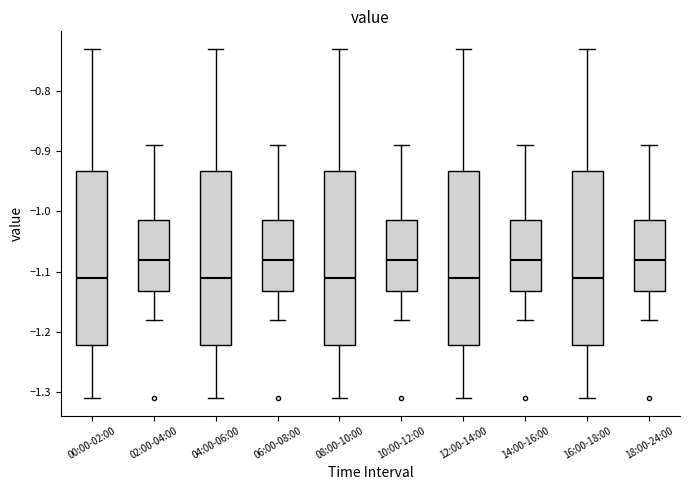

Reading left to right, read every box against the y-axis: the position of its median line, the range the box covers, and the ends of its whiskers. The values are not printed on the chart, so give them approximately, as read against the axis.

00:00-02:00: median -1.11, box -1.22 to -0.93, whiskers -1.31 to -0.73
02:00-04:00: median -1.08, box -1.13 to -1.01, whiskers -1.18 to -0.89
04:00-06:00: median -1.11, box -1.22 to -0.93, whiskers -1.31 to -0.73
06:00-08:00: median -1.08, box -1.13 to -1.01, whiskers -1.18 to -0.89
08:00-10:00: median -1.11, box -1.22 to -0.93, whiskers -1.31 to -0.73
10:00-12:00: median -1.08, box -1.13 to -1.01, whiskers -1.18 to -0.89
12:00-14:00: median -1.11, box -1.22 to -0.93, whiskers -1.31 to -0.73
14:00-16:00: median -1.08, box -1.13 to -1.01, whiskers -1.18 to -0.89
16:00-18:00: median -1.11, box -1.22 to -0.93, whiskers -1.31 to -0.73
18:00-24:00: median -1.08, box -1.13 to -1.01, whiskers -1.18 to -0.89